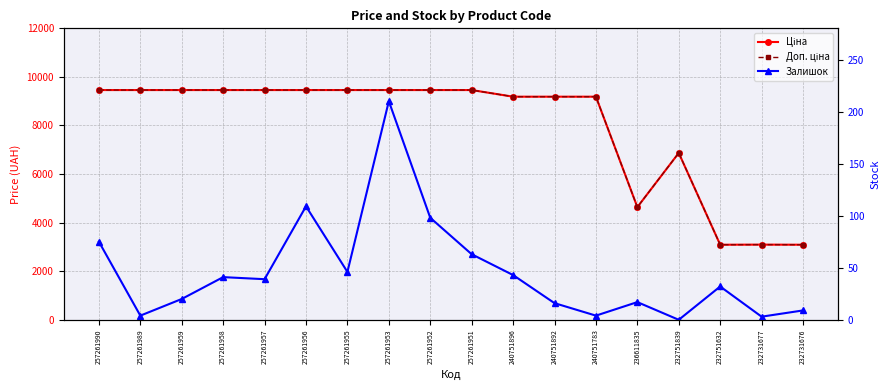

What is the difference between the maximum and second lowest values in the Залишок series?

207.0